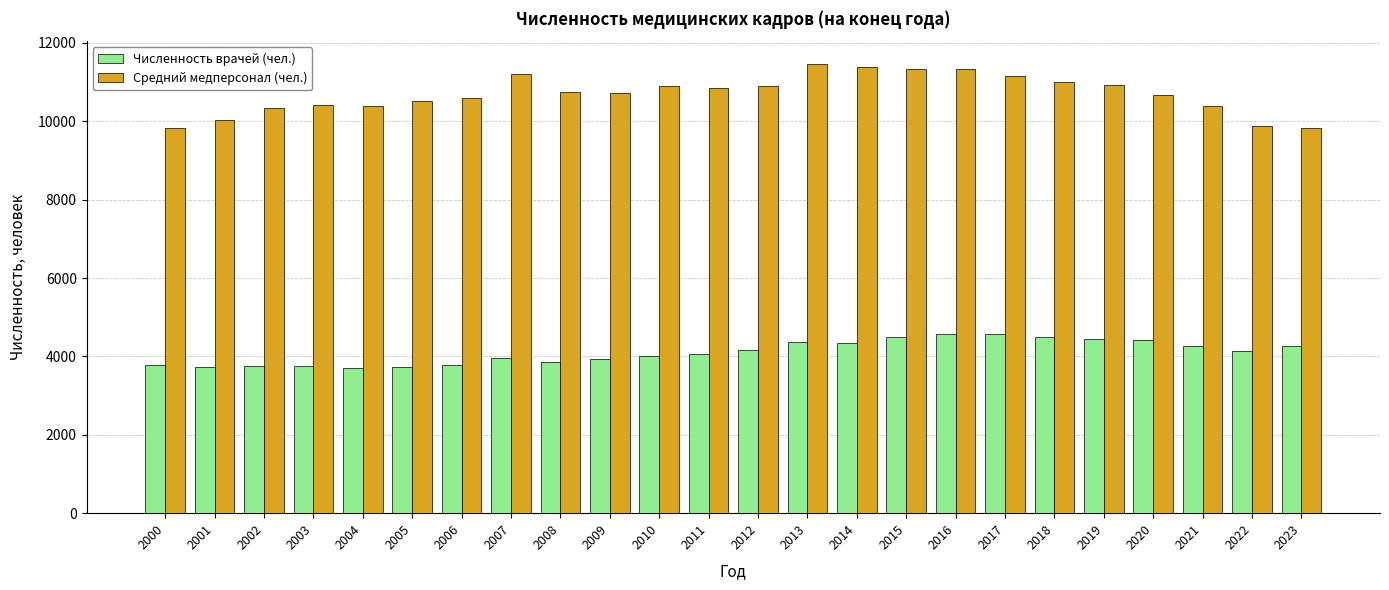

Is the value of Средний медперсонал (чел.) at 2012 greater than the value of Численность врачей (чел.) at 2018?

Yes